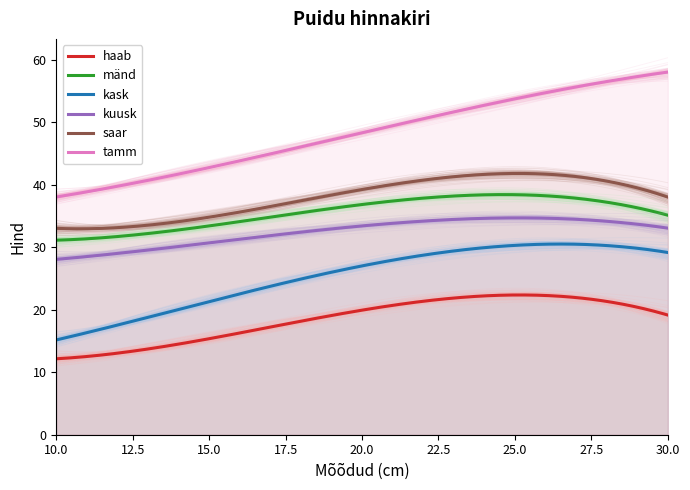

True or false: kask has a value of 9 at 10.

False